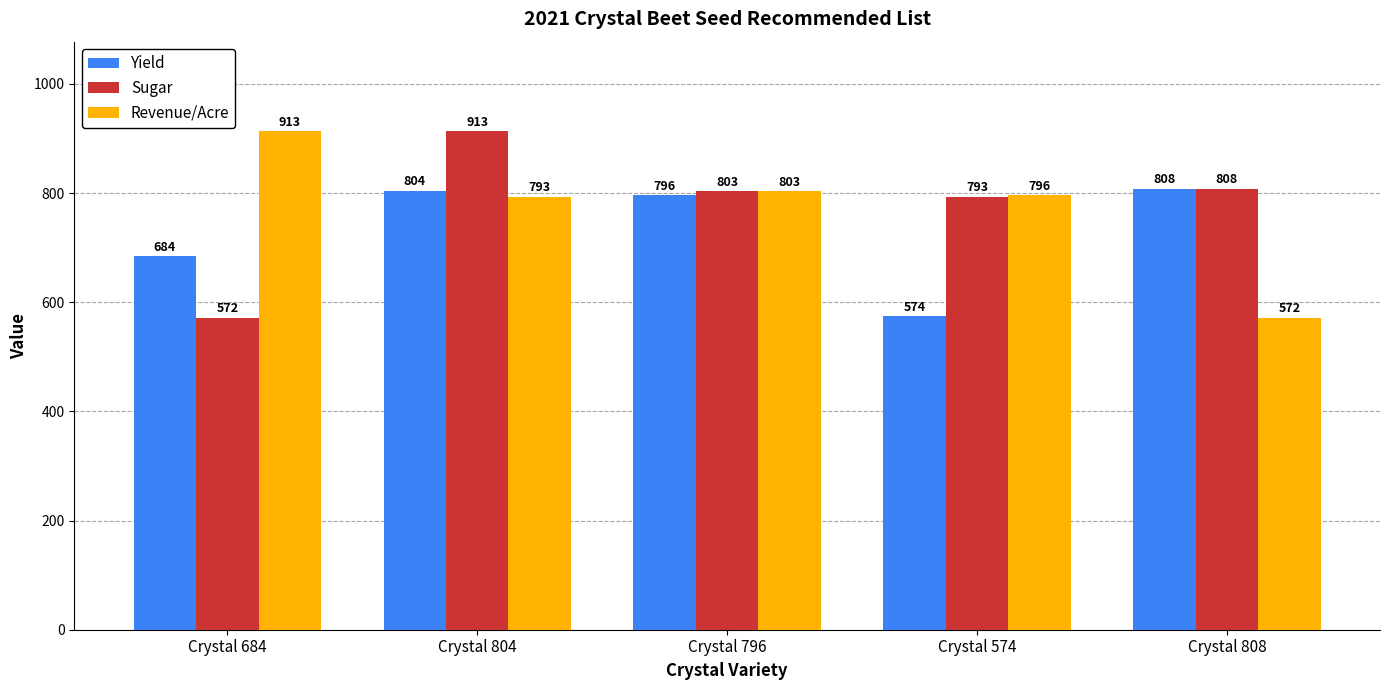

Between Crystal 804 and Crystal 796, which series saw the biggest shift?

Sugar